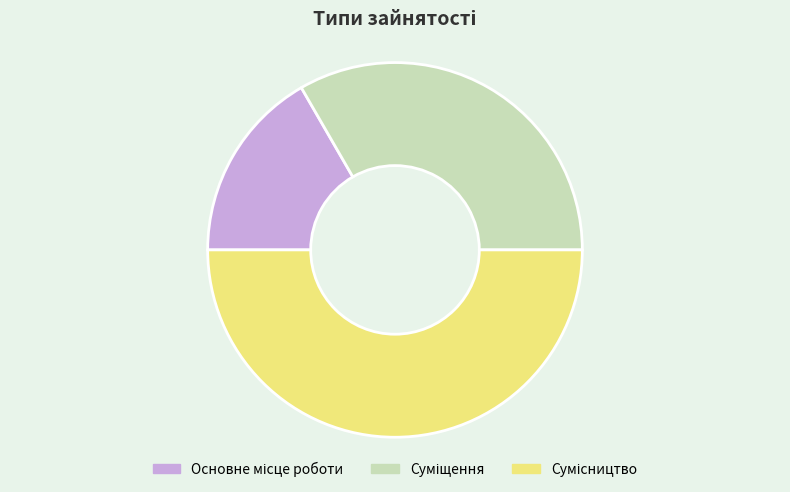

Rank the categories by value from highest to lowest.

Сумісництво, Суміщення, Основне місце роботи